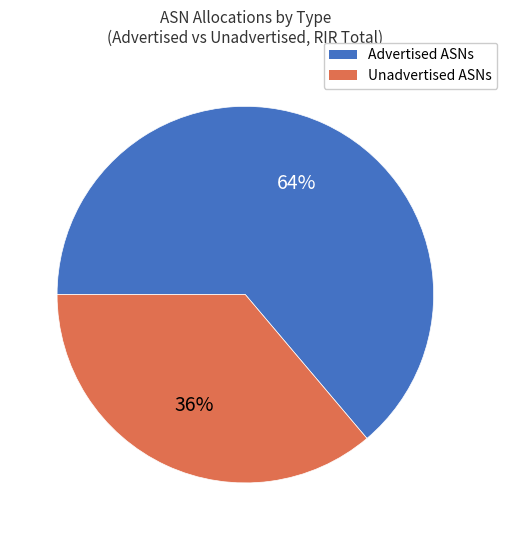

Which slice is the smallest?

Unadvertised ASNs